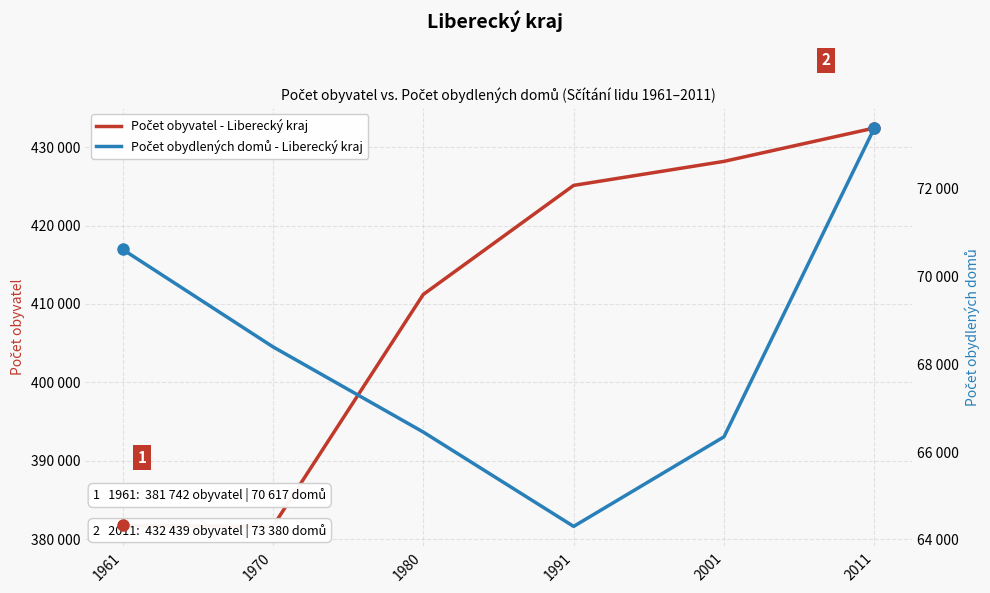

What is the sum of the Počet obyvatel - Liberecký kraj values at 1980 and 2011?

843648